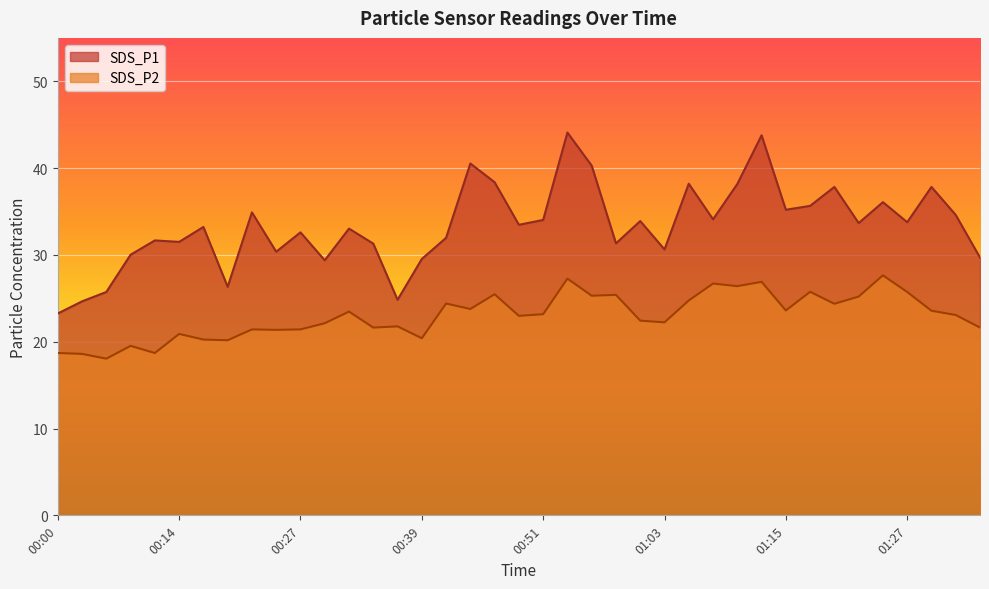

True or false: SDS_P1 has a value of 12.3 at 00:14.

False